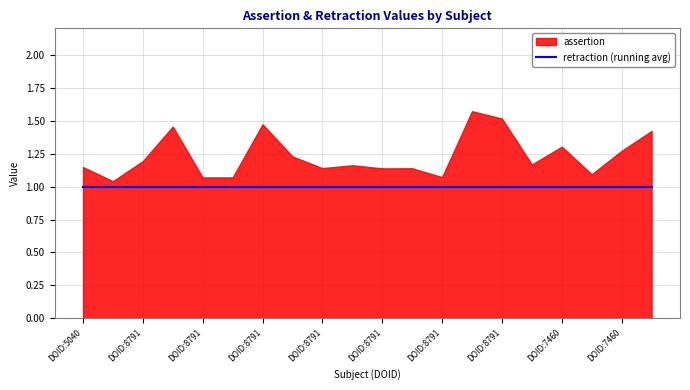

True or false: assertion and retraction intersect in this chart.

False